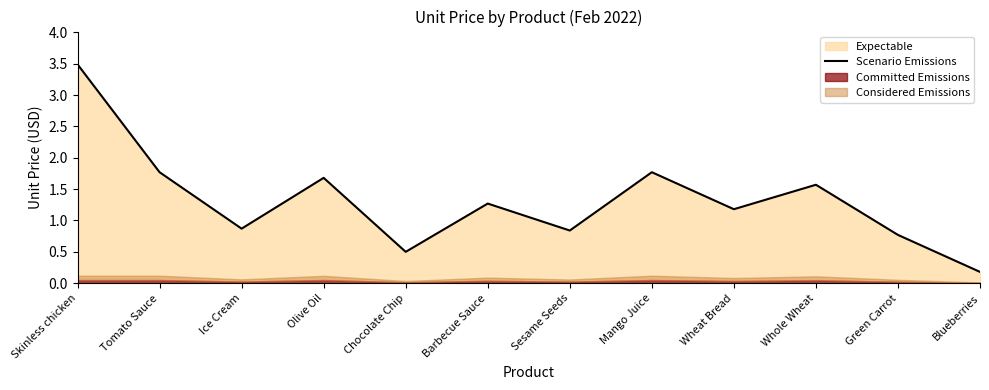

Rank the categories by value from lowest to highest.

Blueberries, Chocolate Chip, Green Carrot, Sesame Seeds, Ice Cream, Wheat Bread, Barbecue Sauce, Whole Wheat, Olive Oil, Tomato Sauce, Mango Juice, Skinless chicken